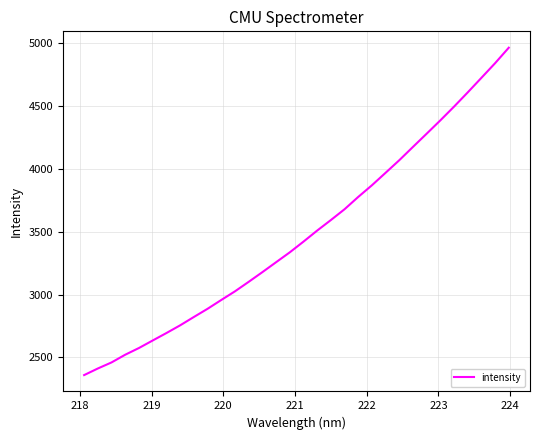

What is the minimum value shown in the chart?

2359.0